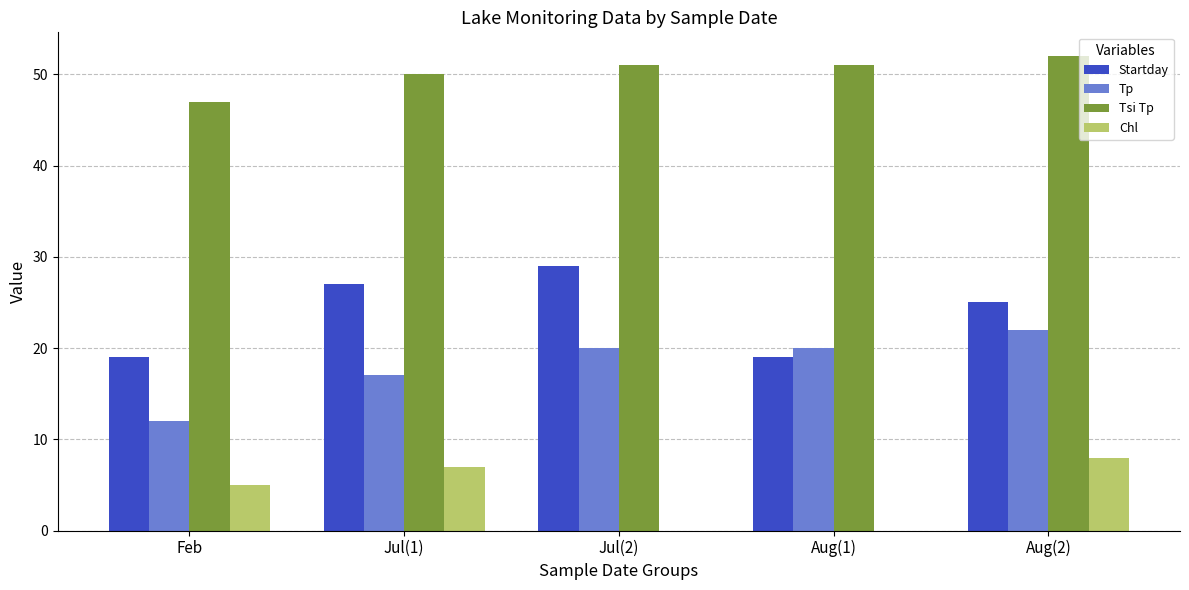

At which label is Chl closest to 4?

Feb